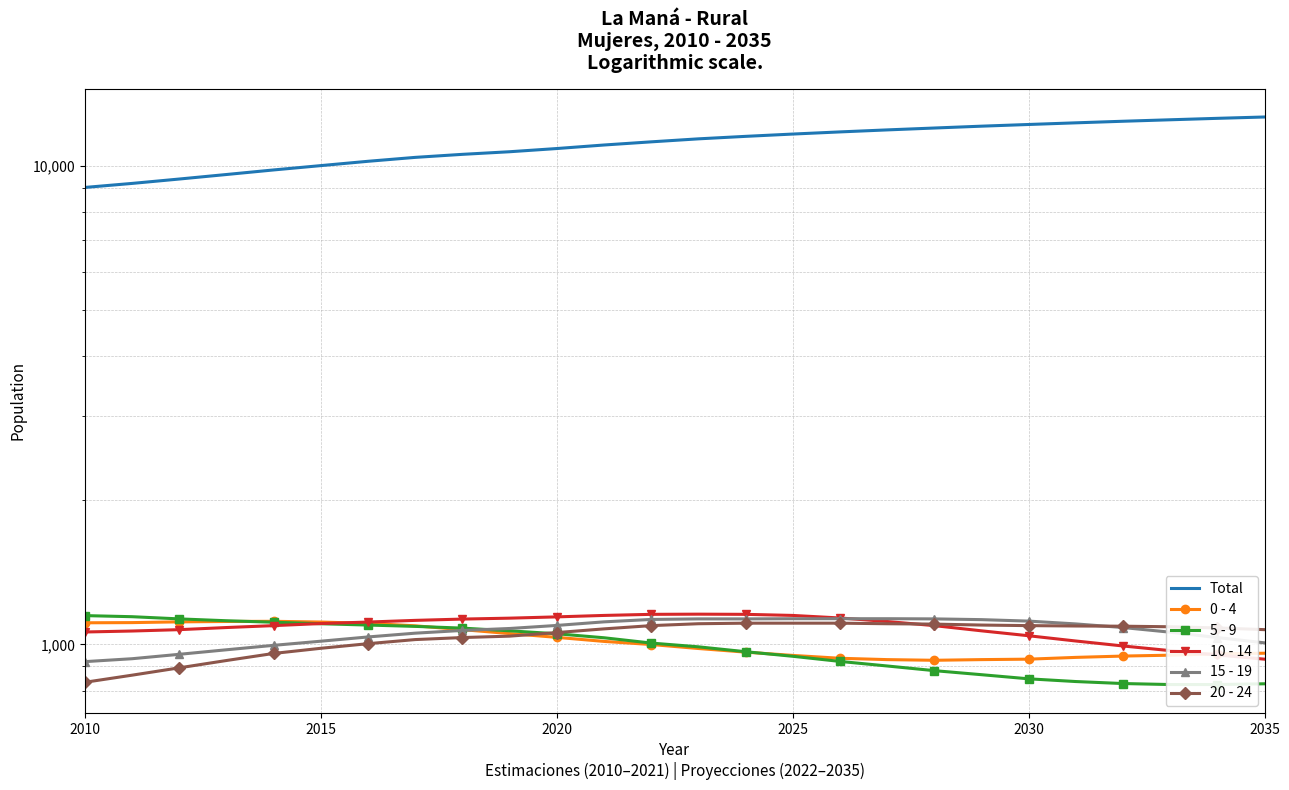

Rank the series by their maximum value, from highest to lowest.

Total, 10 - 14, 5 - 9, 15 - 19, 0 - 4, 20 - 24